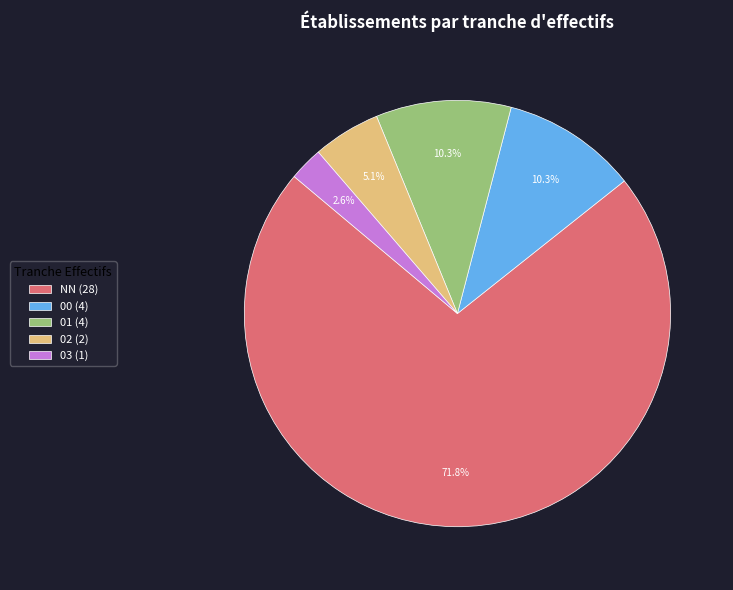

True or false: 00 accounts for 10% of the total.

True